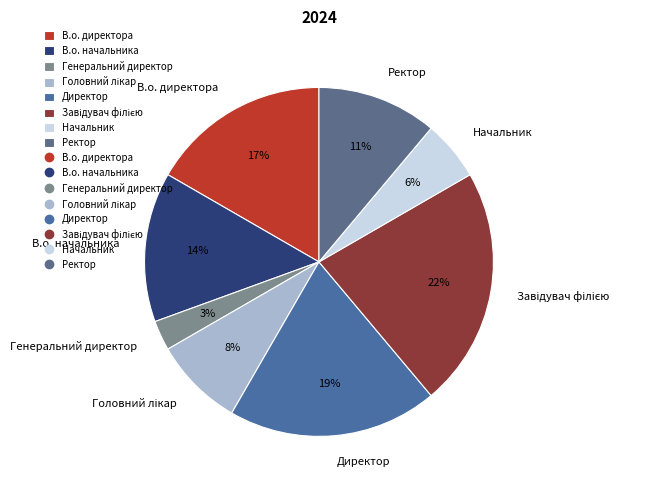

Count the number of slices in the pie.

8